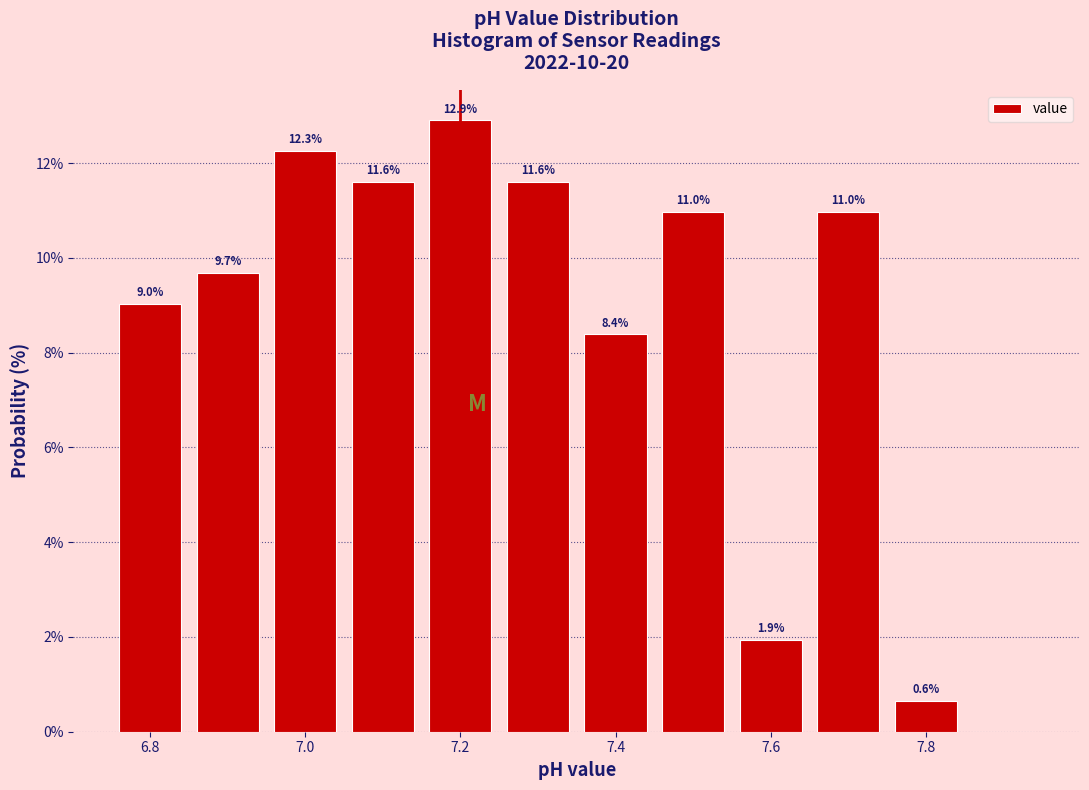

Over which range of the x-axis is the bar tallest?

7.15 to 7.25